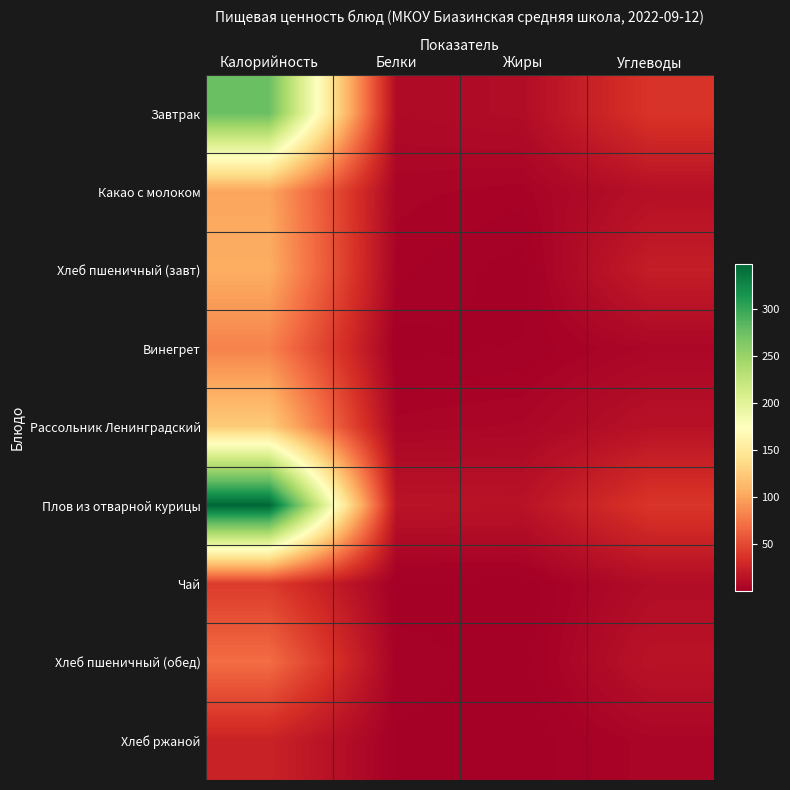

Reading left to right, what are all the values shown in this chart?

Завтрак: Калорийность=274.9	Белки=8.3	Жиры=10.1	Углеводы=37.6
Какао с молоком: Калорийность=100.4	Белки=4.7	Жиры=3.5	Углеводы=12.5
Хлеб пшеничный (завт): Калорийность=105.5	Белки=3.4	Жиры=0.4	Углеводы=22.1
Винегрет: Калорийность=81.5	Белки=0.7	Жиры=1.6	Углеводы=5.8
Рассольник Ленинградский: Калорийность=125.5	Белки=4.8	Жиры=5.8	Углеводы=13.6
Плов из отварной курицы: Калорийность=348.2	Белки=15.3	Жиры=14.7	Углеводы=38.6
Чай: Калорийность=41.6	Белки=0.2	Жиры=0.1	Углеводы=9.9
Хлеб пшеничный (обед): Калорийность=70.3	Белки=2.6	Жиры=0.2	Углеводы=14.8
Хлеб ржаной: Калорийность=25.6	Белки=1.0	Жиры=0.2	Углеводы=5.0